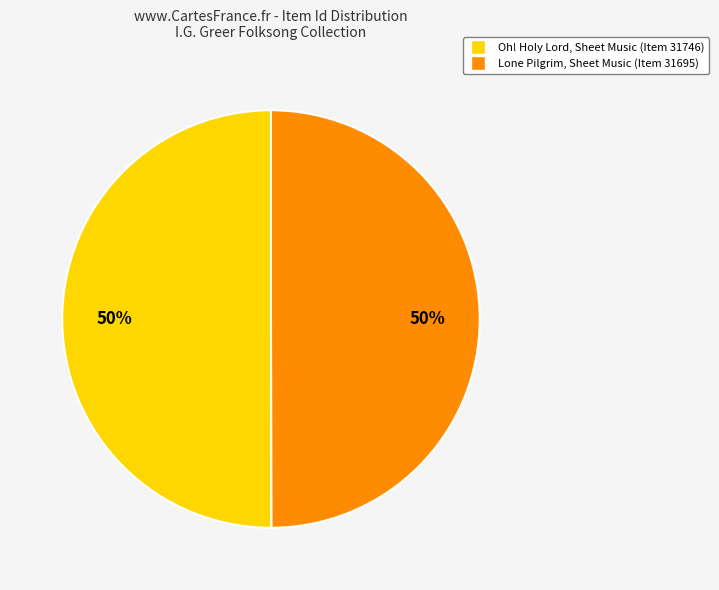

To the nearest percent, what portion does Lone Pilgrim, Sheet Music represent?

50%